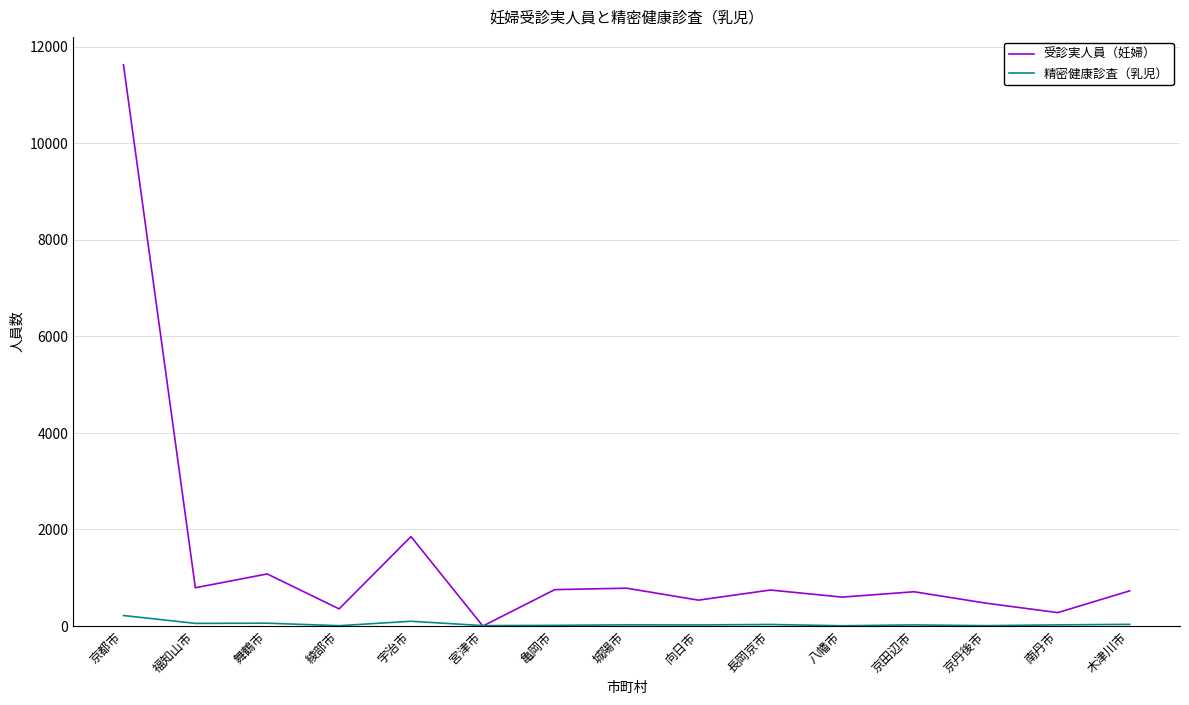

What is the total value across all series at 京都市?

11843